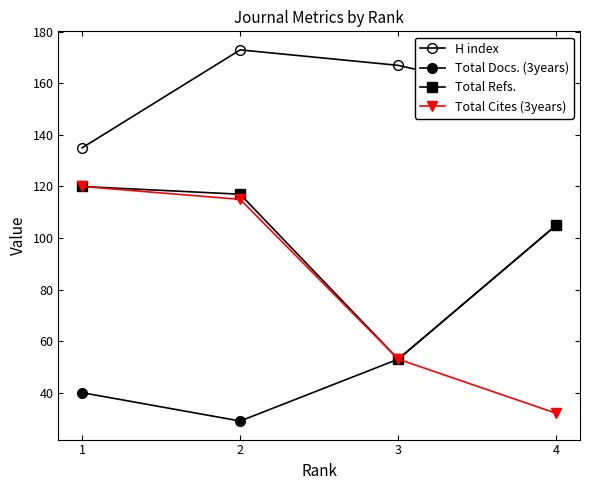

At which category is the sum across all series the highest?

2